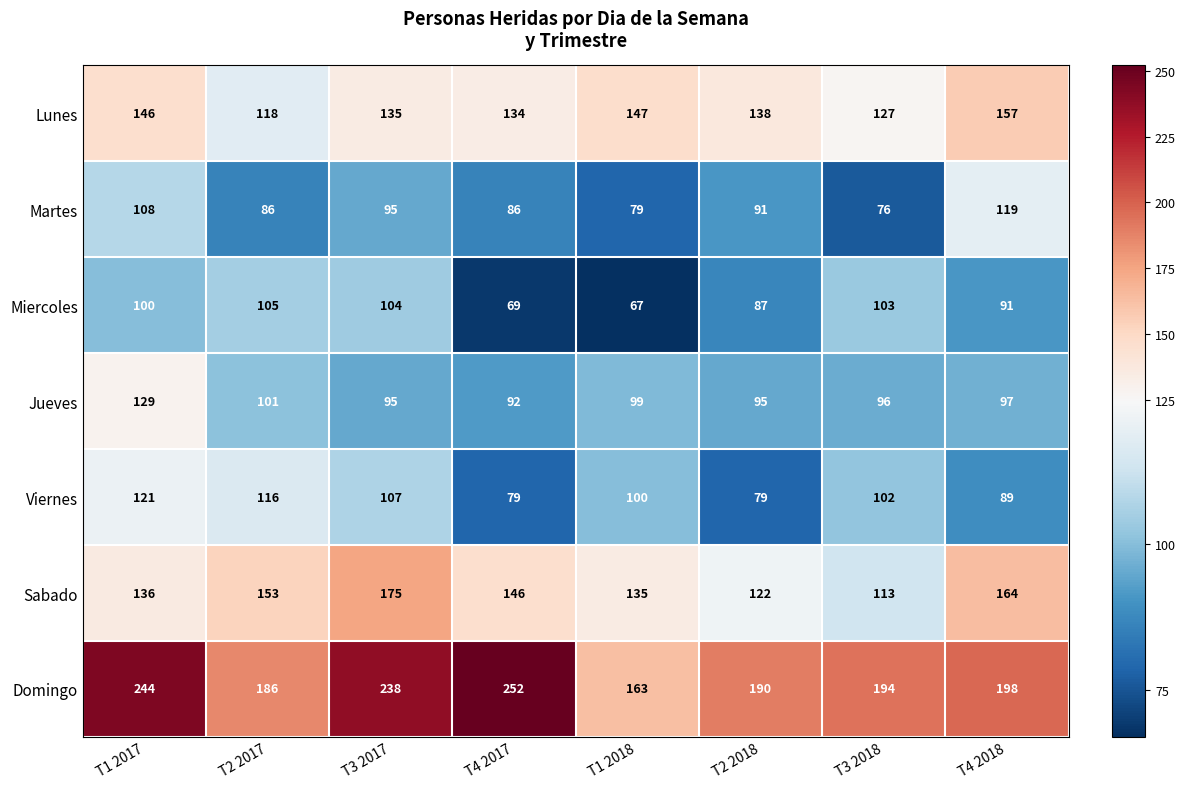

At how many categories does at least one series exceed 213?

3